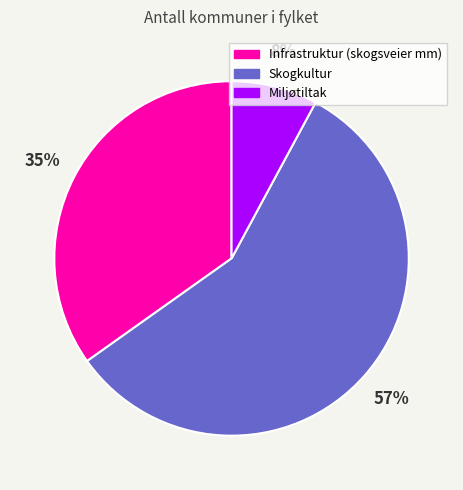

The Skogkultur slice represents 57% of the pie. True or false?

True